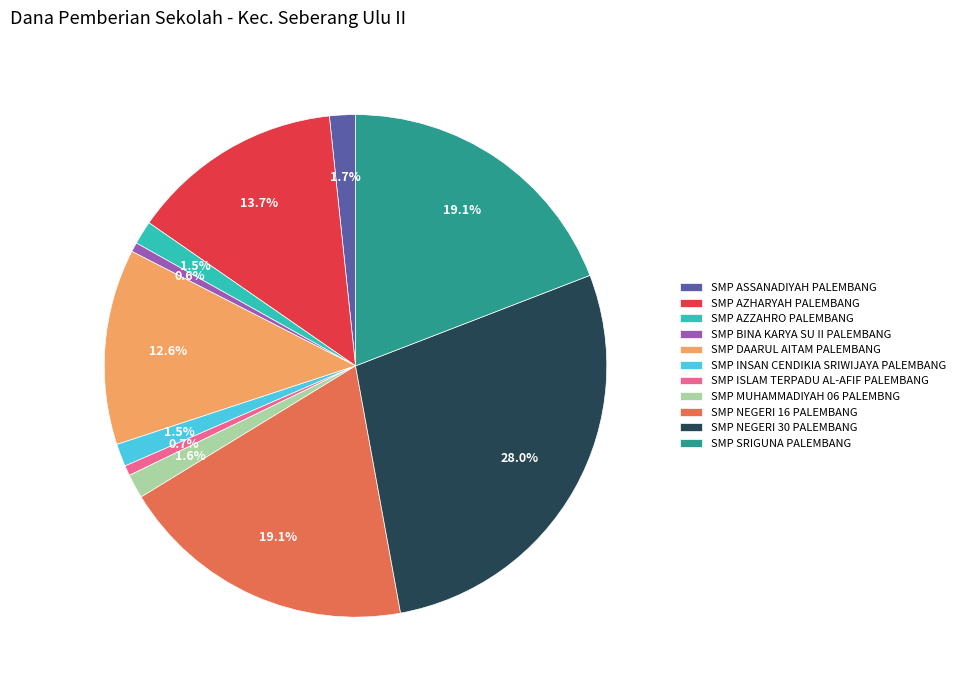

How much of the chart is everything except SMP NEGERI 30 PALEMBANG?

72.0%